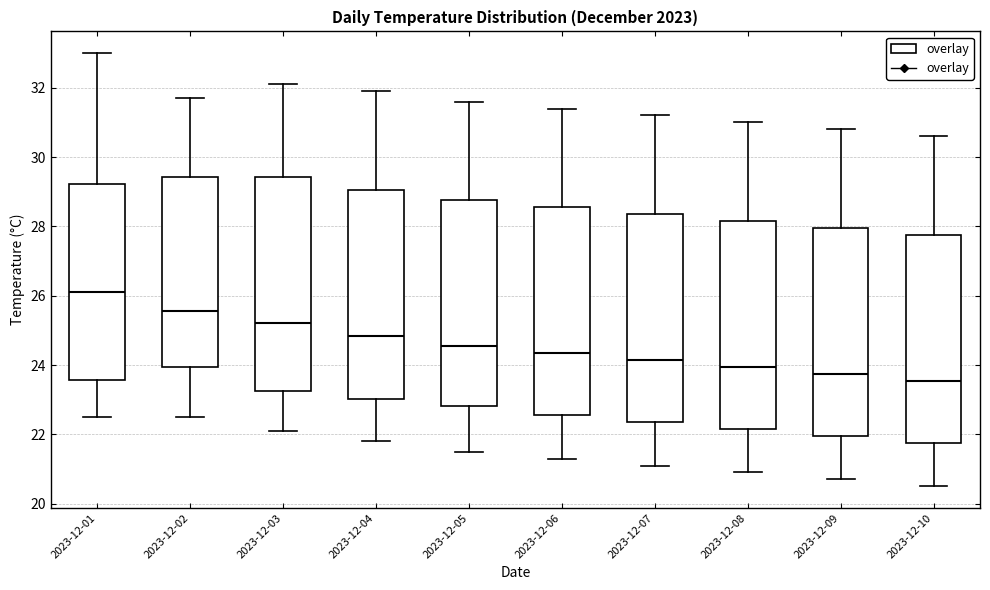

Where is the lower edge of the box for 2023-12-06 on the y-axis? The values are not printed on the chart, so give them approximately, as read against the axis.

22.6